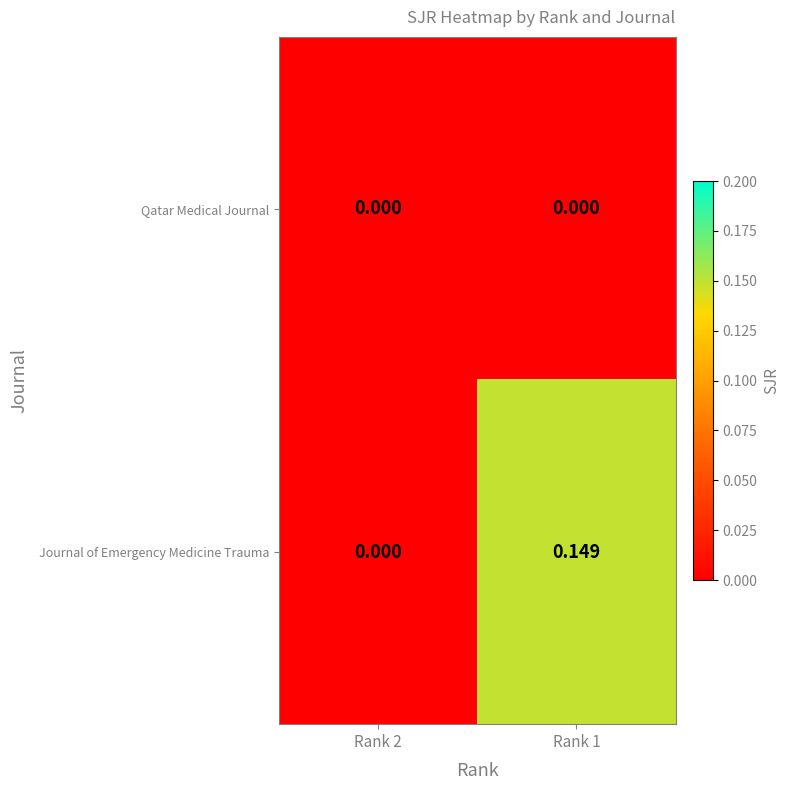

List the series in order of their overall mean, lowest first.

Qatar Medical Journal, Journal of Emergency Medicine Trauma